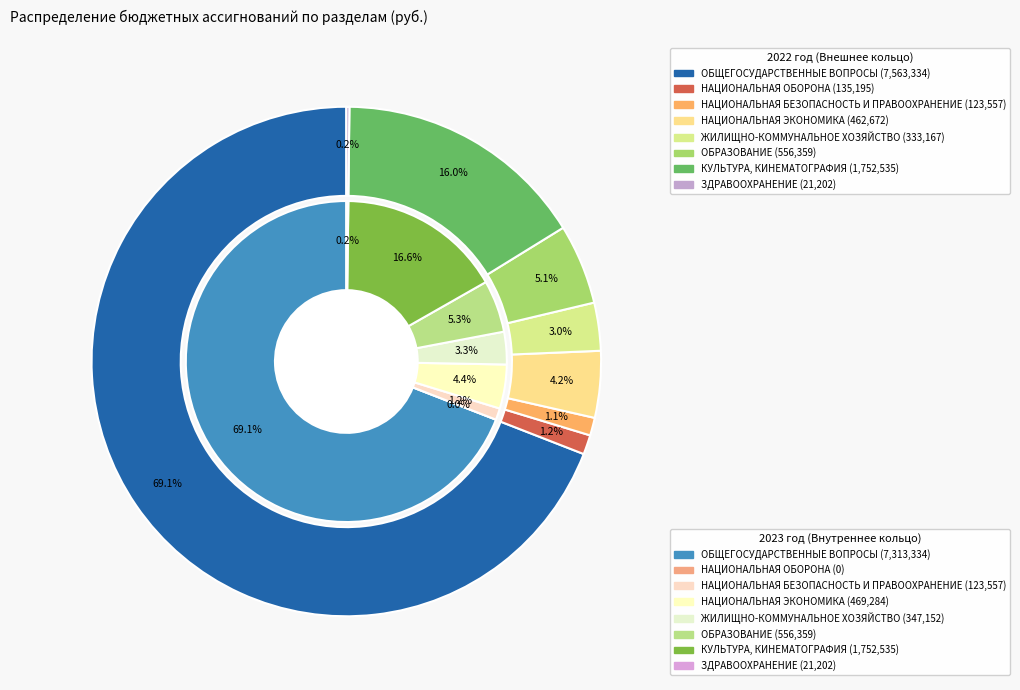

What percentage is NOT represented by 3?

95.8%